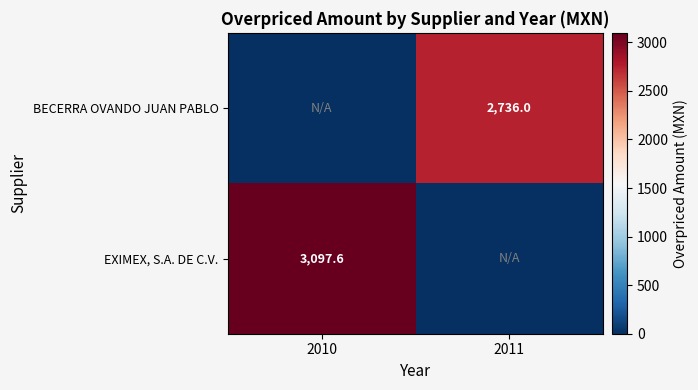

The EXIMEX, S.A. DE C.V. series shows 3097.6 at 2010. True or false?

True